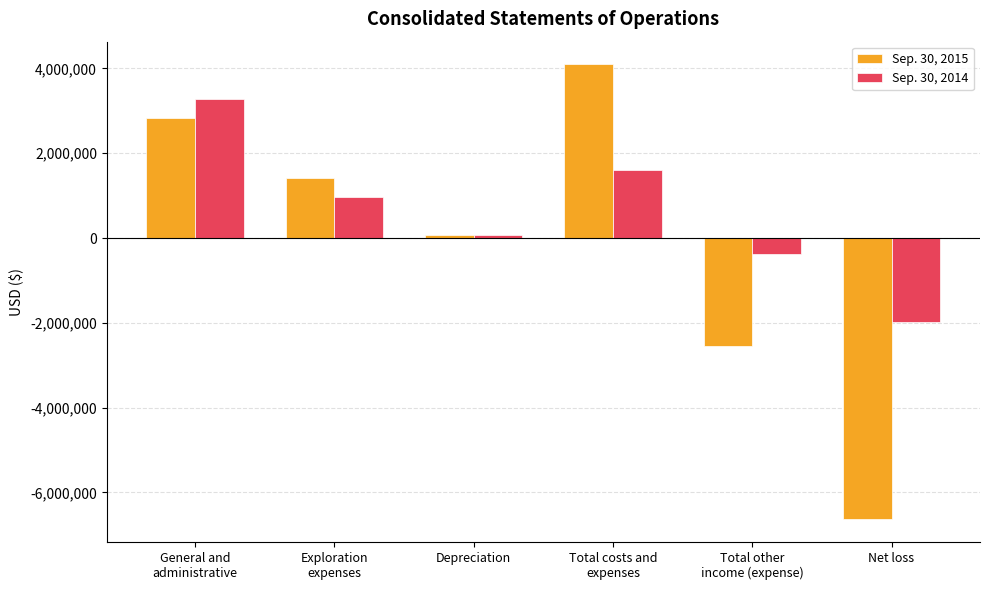

What is the label of the 3rd bar from the right?

Total costs and
expenses